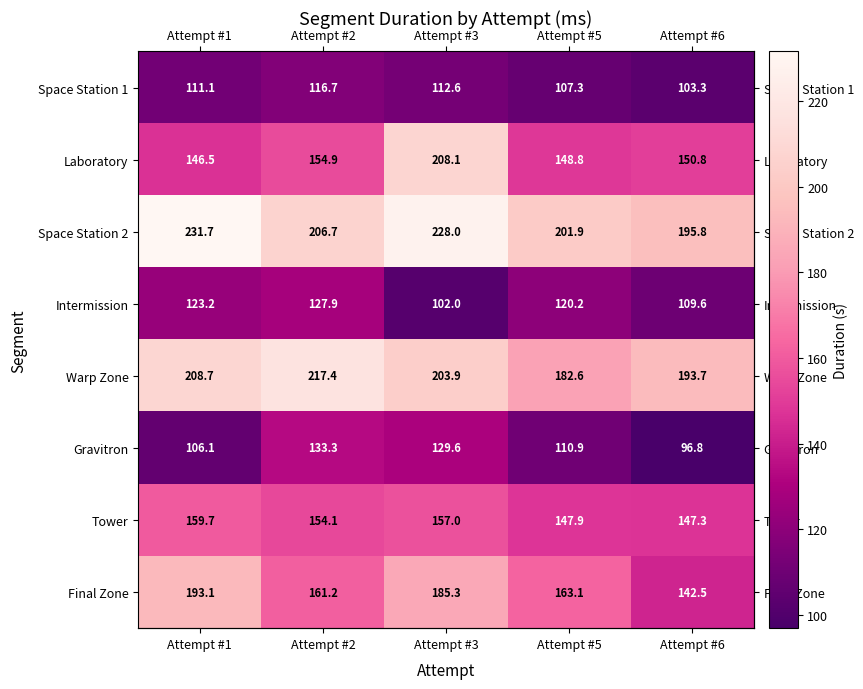

What is the difference between the maximum and minimum values in the Tower series?

12.4